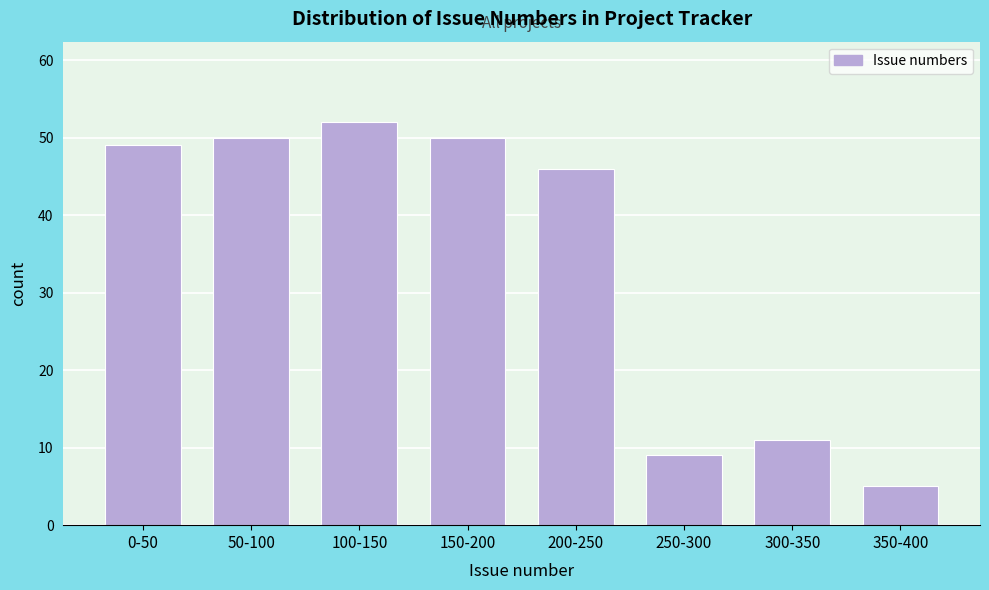

Reading left to right, transcribe all the data shown in this chart.

0-50=49	50-100=50	100-150=52	150-200=50	200-250=46	250-300=9	300-350=11	350-400=5